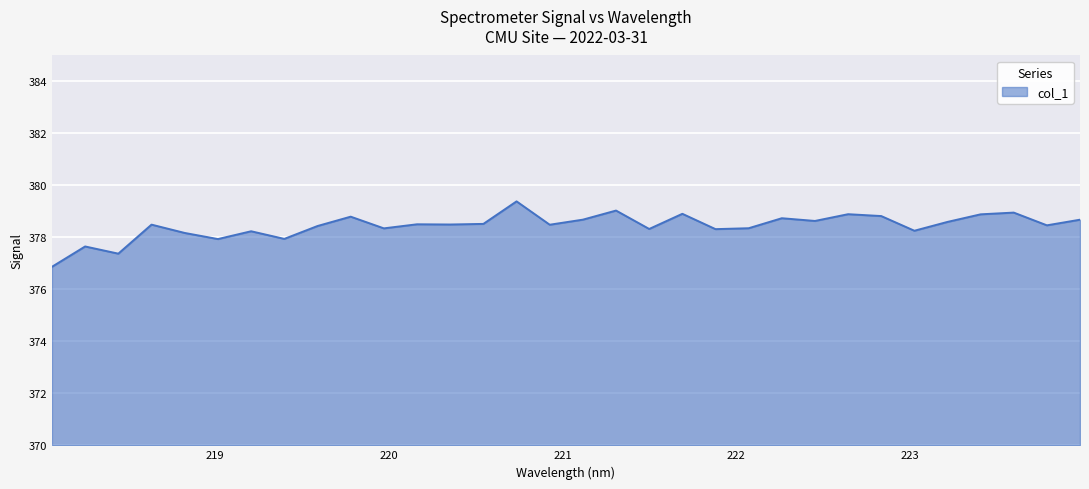

How many lines are shown in the chart?

1